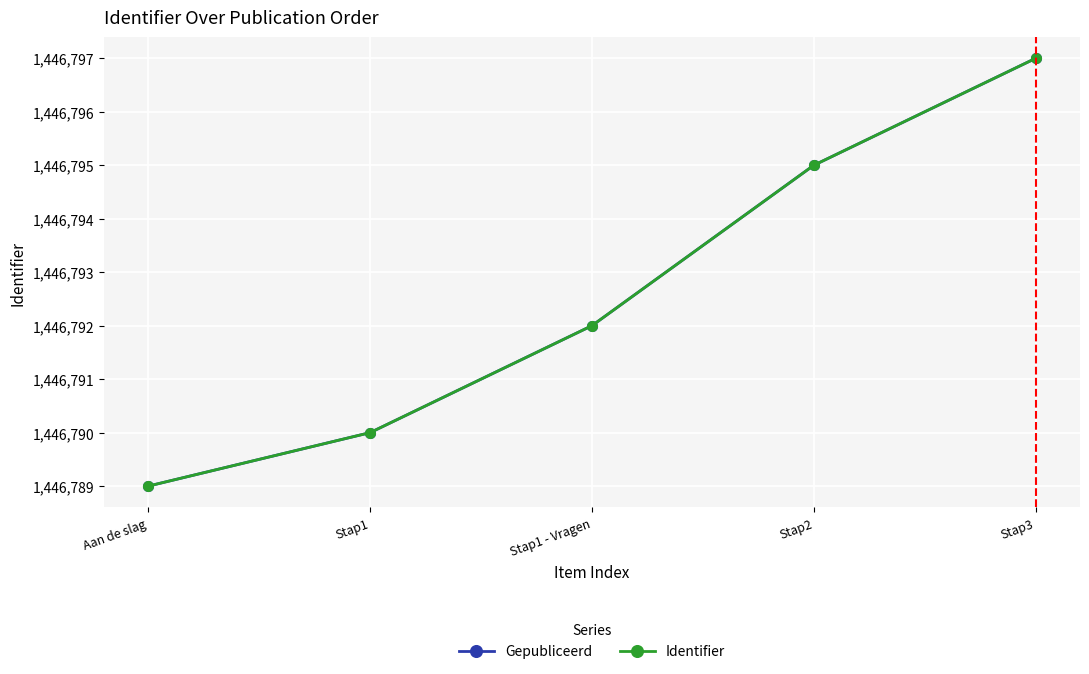

Which has a higher value, Stap3 or Stap1?

Stap3